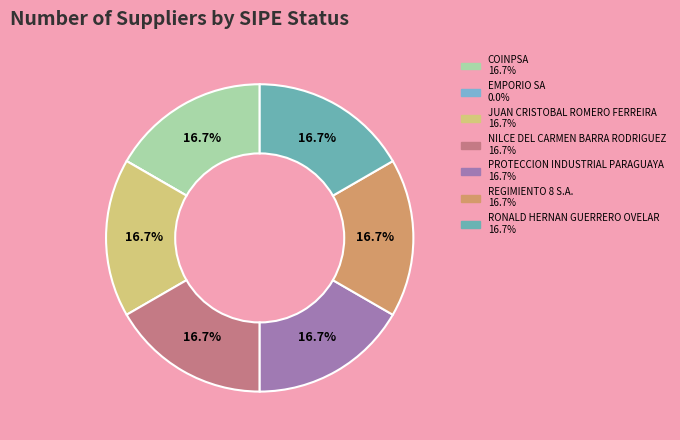

Rank the categories by value from highest to lowest.

COINPSA, JUAN CRISTOBAL ROMERO FERREIRA, NILCE DEL CARMEN BARRA RODRIGUEZ, PROTECCION INDUSTRIAL PARAGUAYA, REGIMIENTO 8 S.A., RONALD HERNAN GUERRERO OVELAR, EMPORIO SA